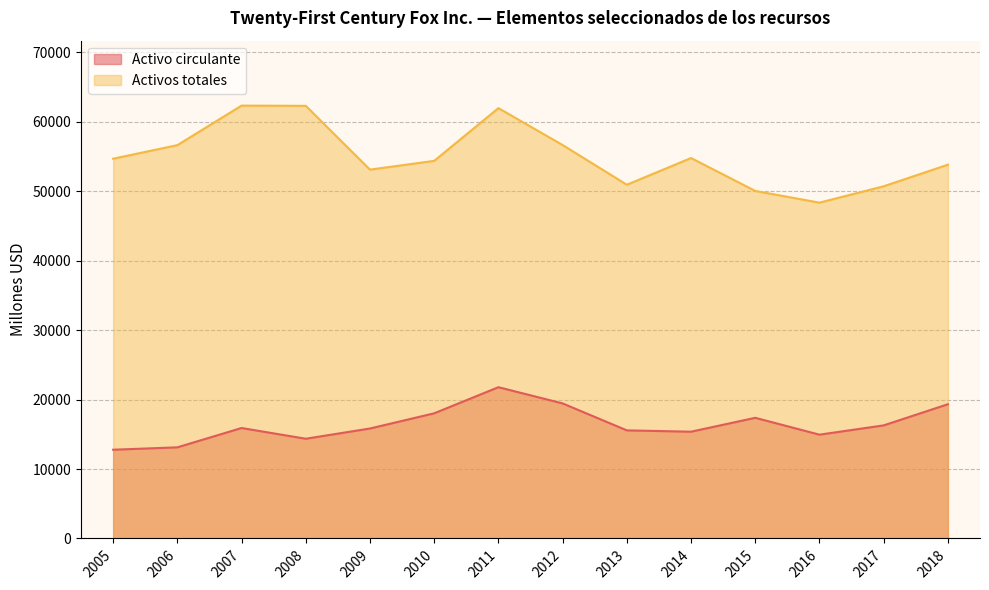

Is the value of Activo circulante at 2010 greater than the value of Activos totales at 2009?

No